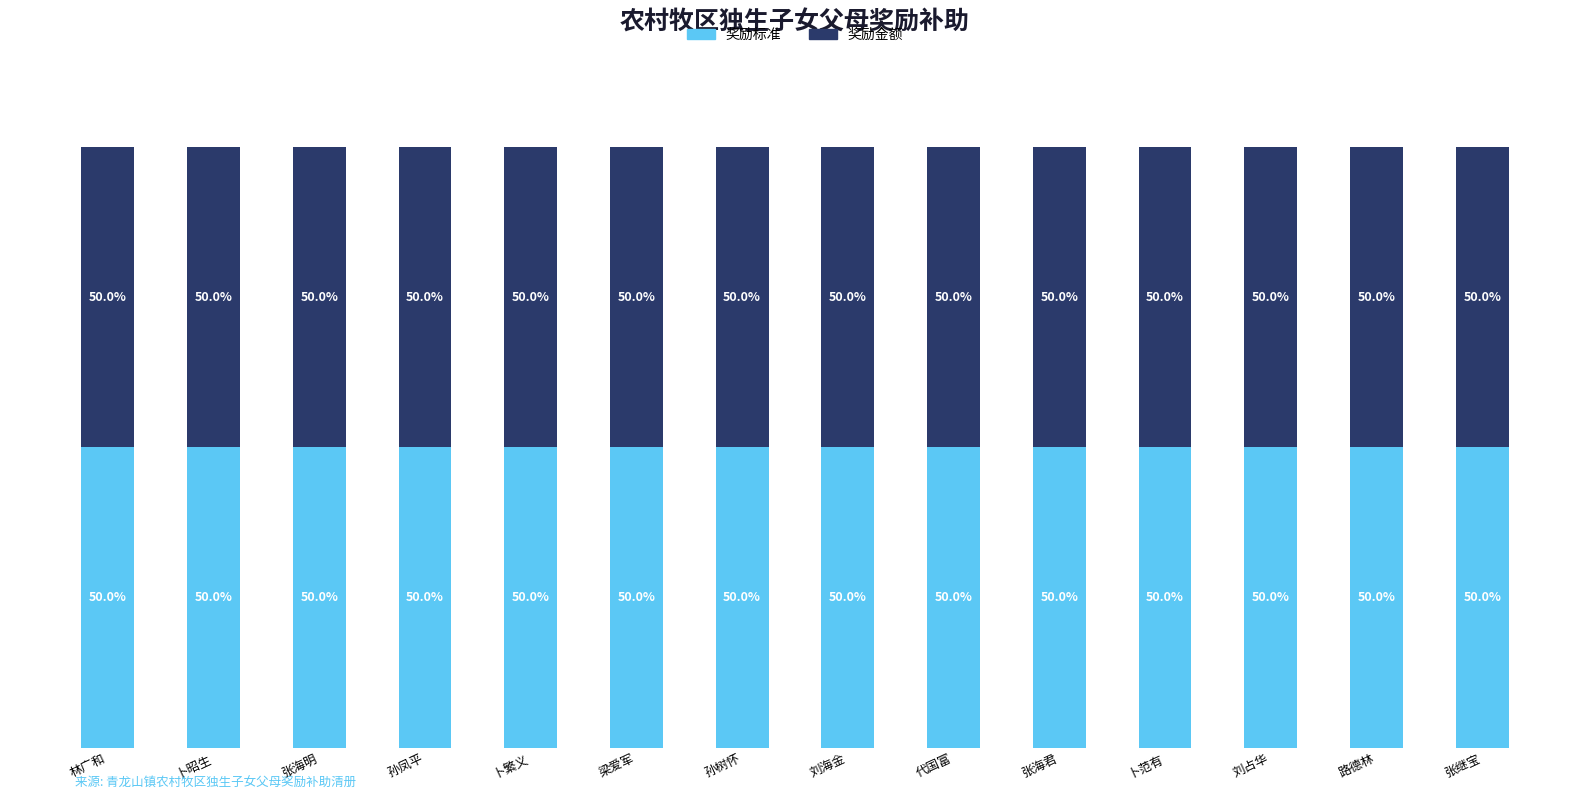

What is the sum of the 奖励金额 values at 路德林 and 代国富?

240